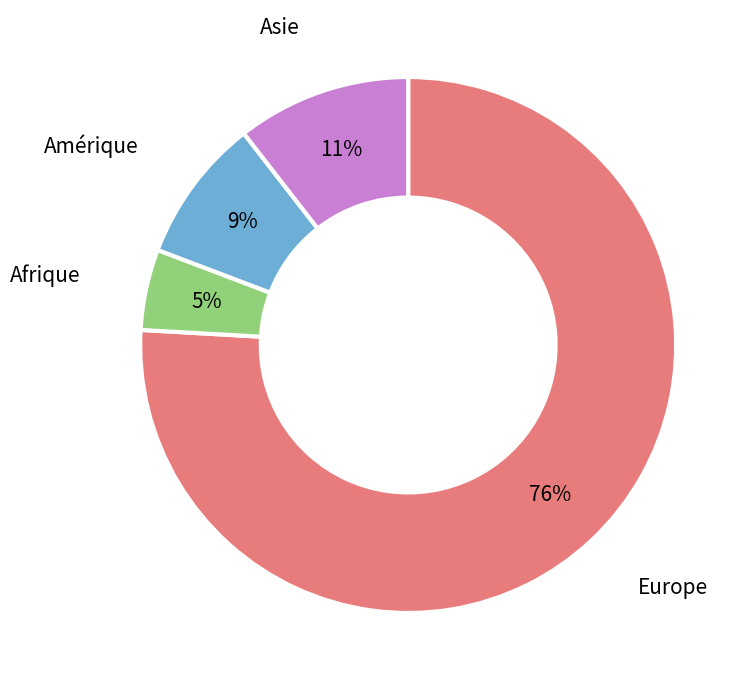

Is there a majority slice in this chart?

Yes